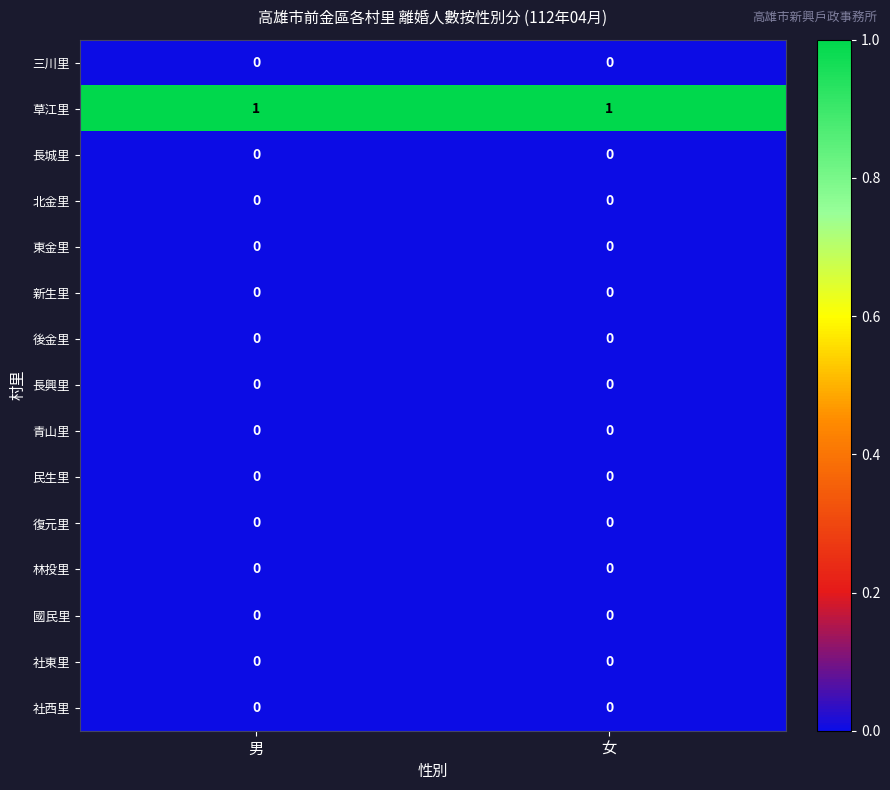

The 北金里 series shows 0 at 女. True or false?

True